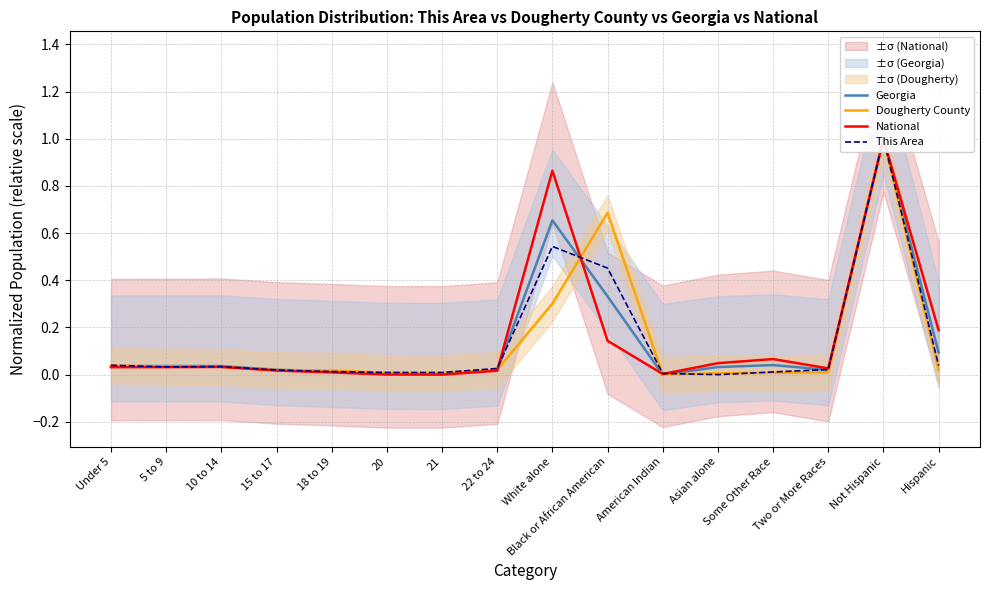

At which label does National reach its peak?

Not Hispanic